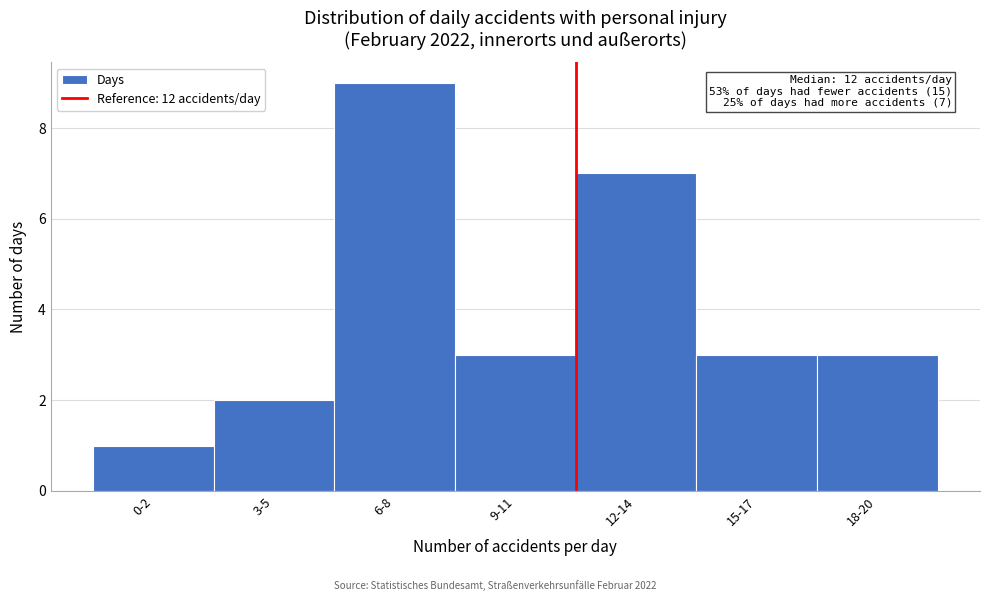

Reading right to left, transcribe all the data shown in this chart.

18-20=3	15-17=3	12-14=7	9-11=3	6-8=9	3-5=2	0-2=1